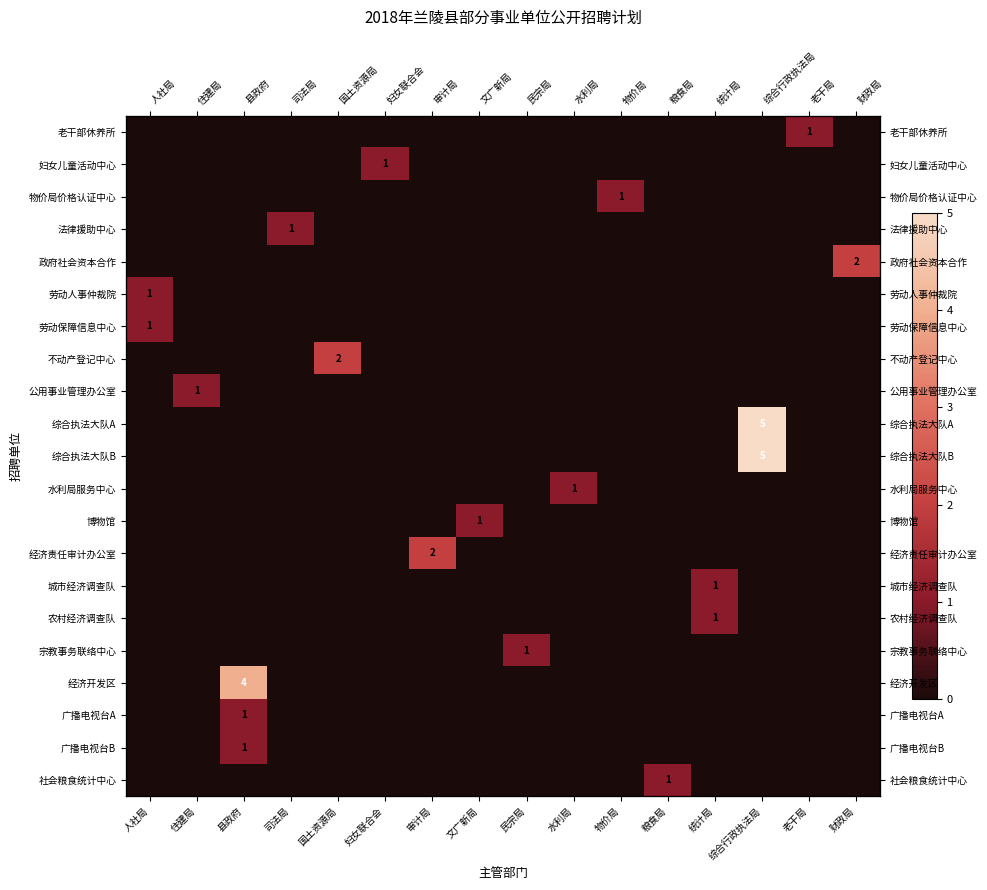

At how many categories does at least one series exceed 4?

1